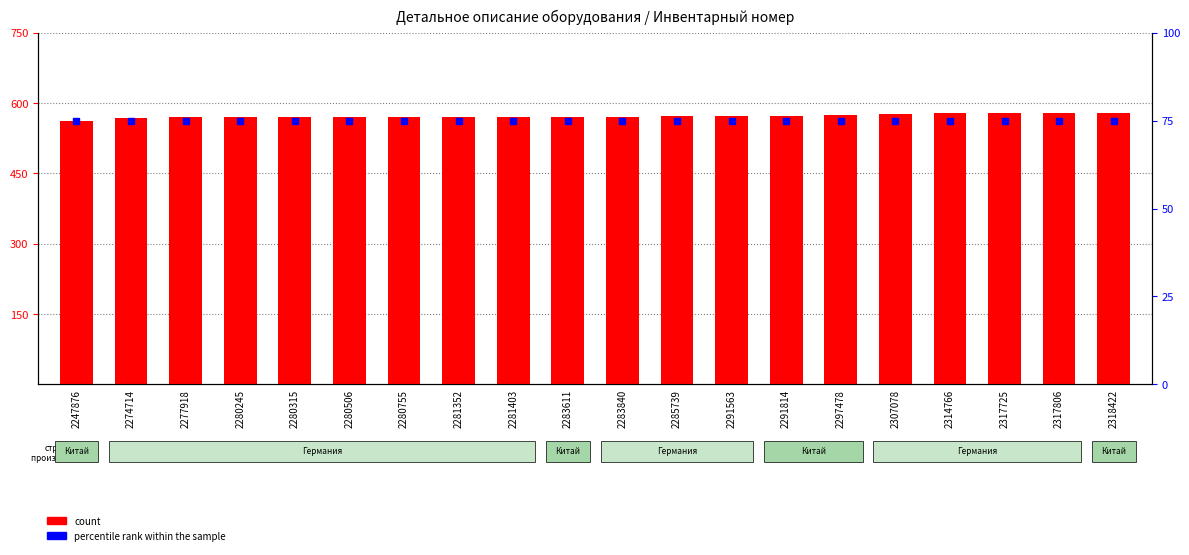

Which series has the largest total across all categories?

count